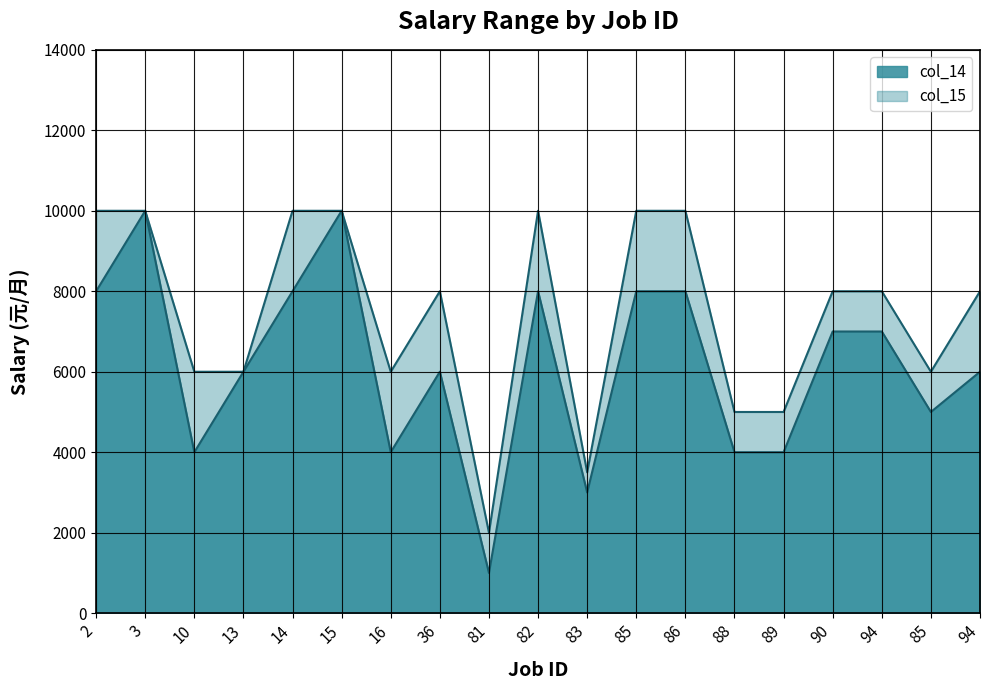

What is the difference between the col_14 values at 85 and 85?

3000